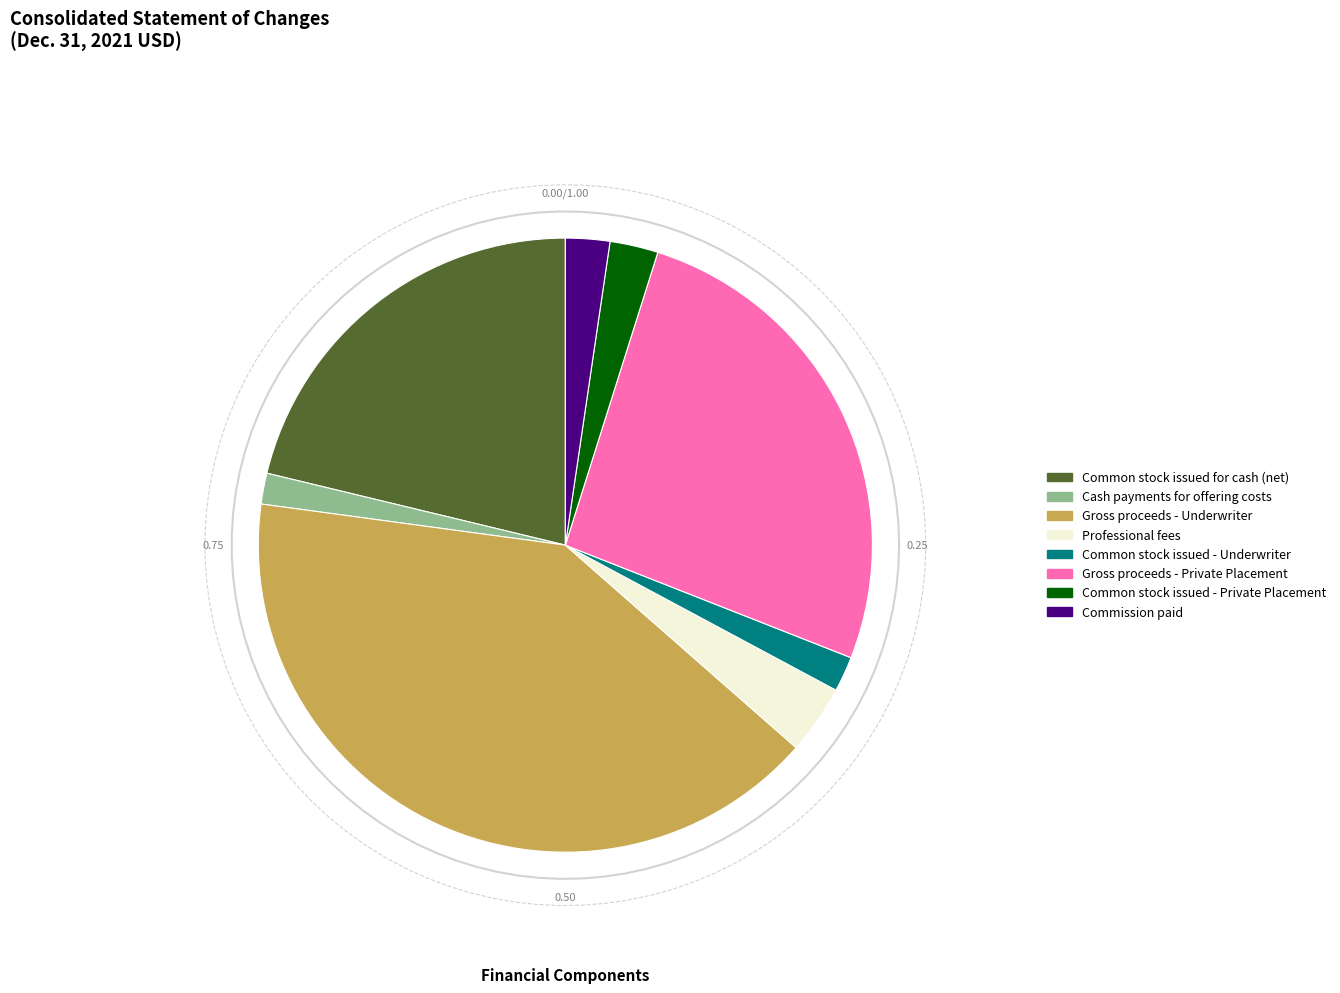

What portion of the pie excludes Professional fees?

96.4%